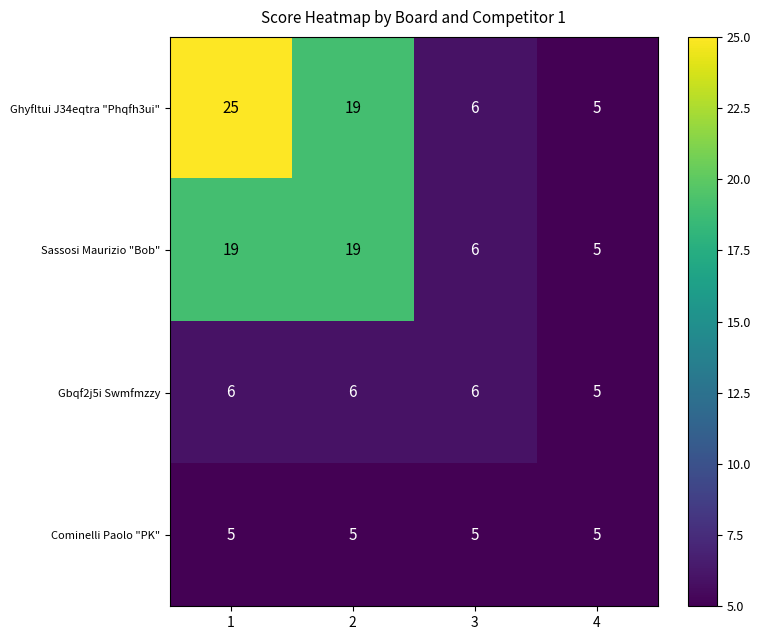

Rank the categories by Ghyfltui J34eqtra "Phqfh3ui" value from highest to lowest.

1, 2, 3, 4